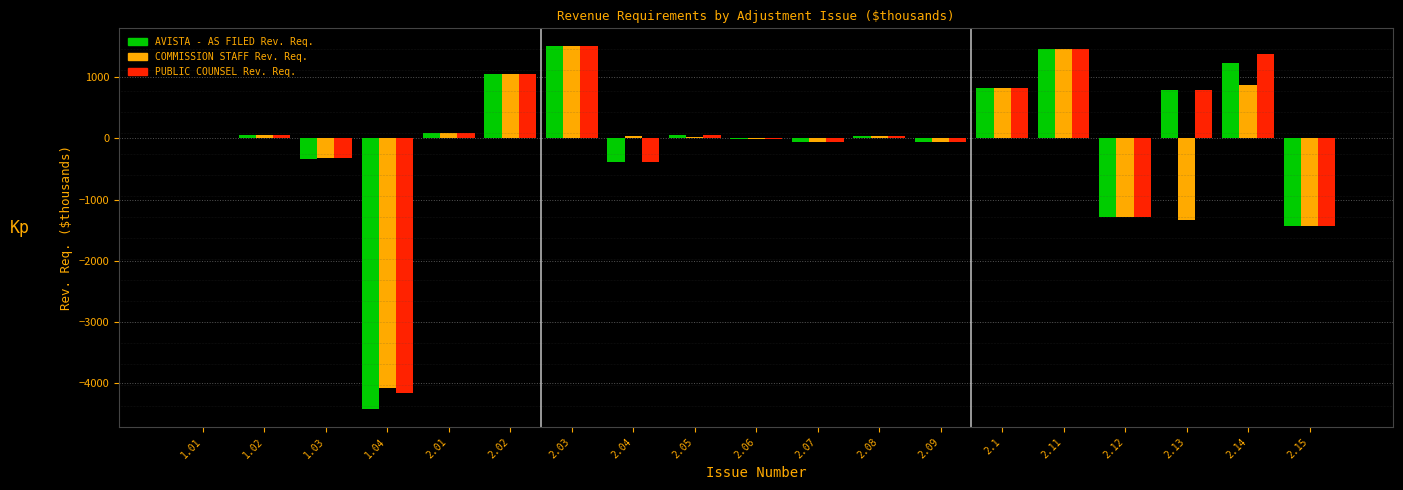

The value of AVISTA - AS FILED Rev. Req. at 2.03 is 767. True or false?

False